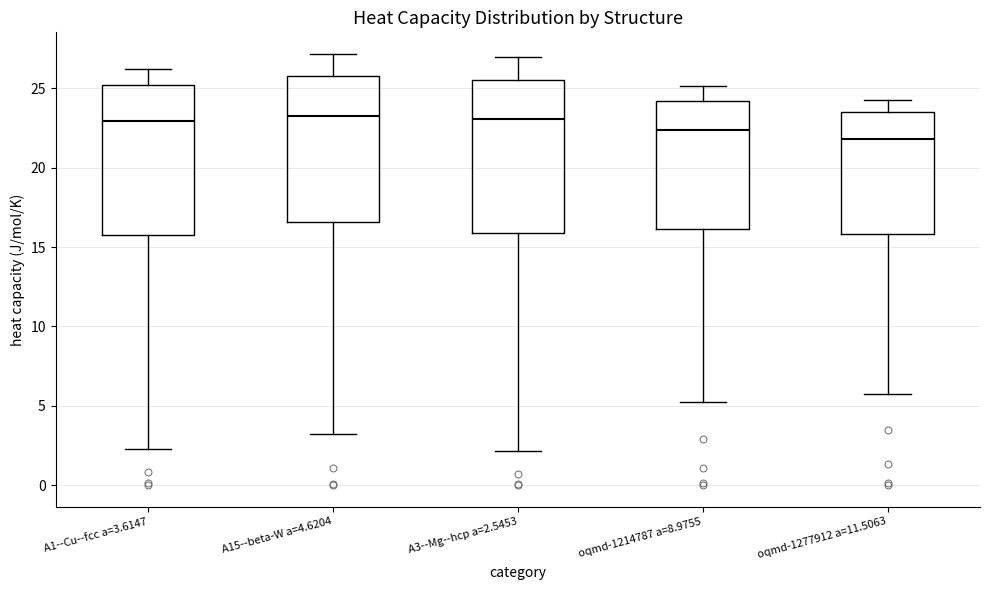

Where is the lower edge of the box for oqmd-1277912 a=11.5063 on the y-axis? The values are not printed on the chart, so give them approximately, as read against the axis.

16.0